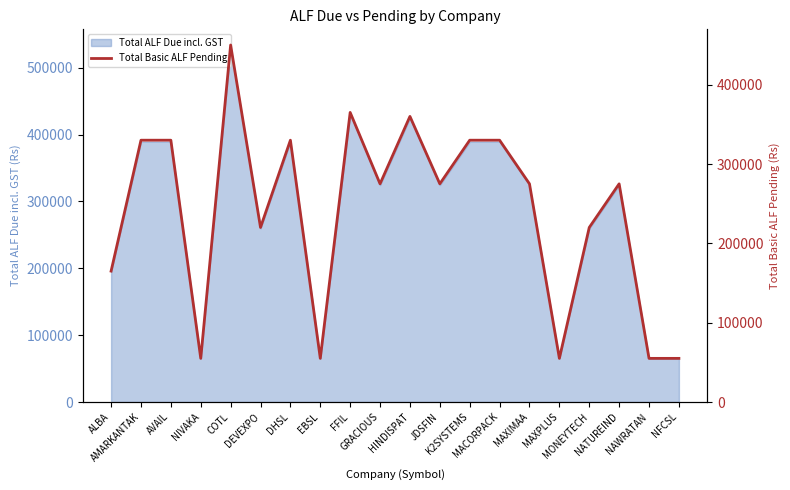

Where does the data first go above 275000?

AMARKANTAK